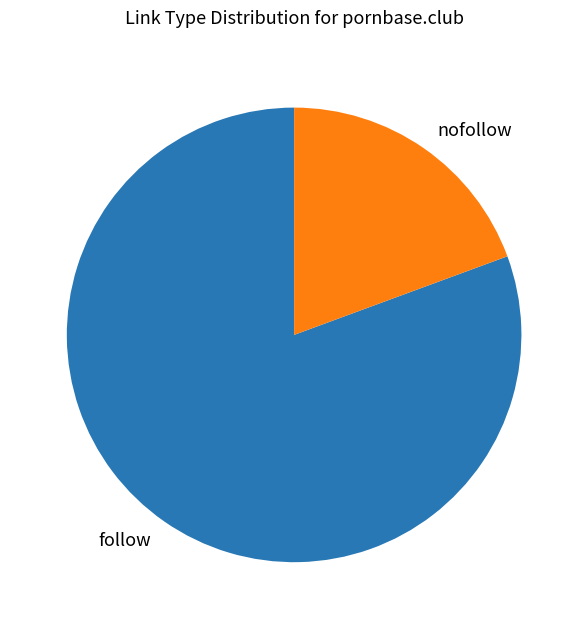

Combined, do nofollow and follow account for over 50%?

Yes